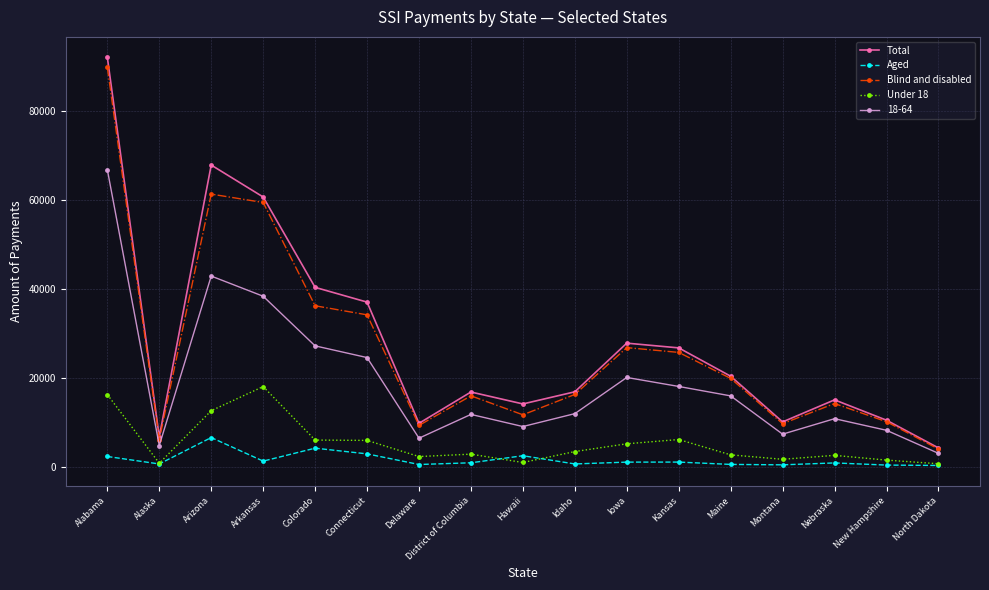

True or false: Blind and disabled and Aged intersect in this chart.

False